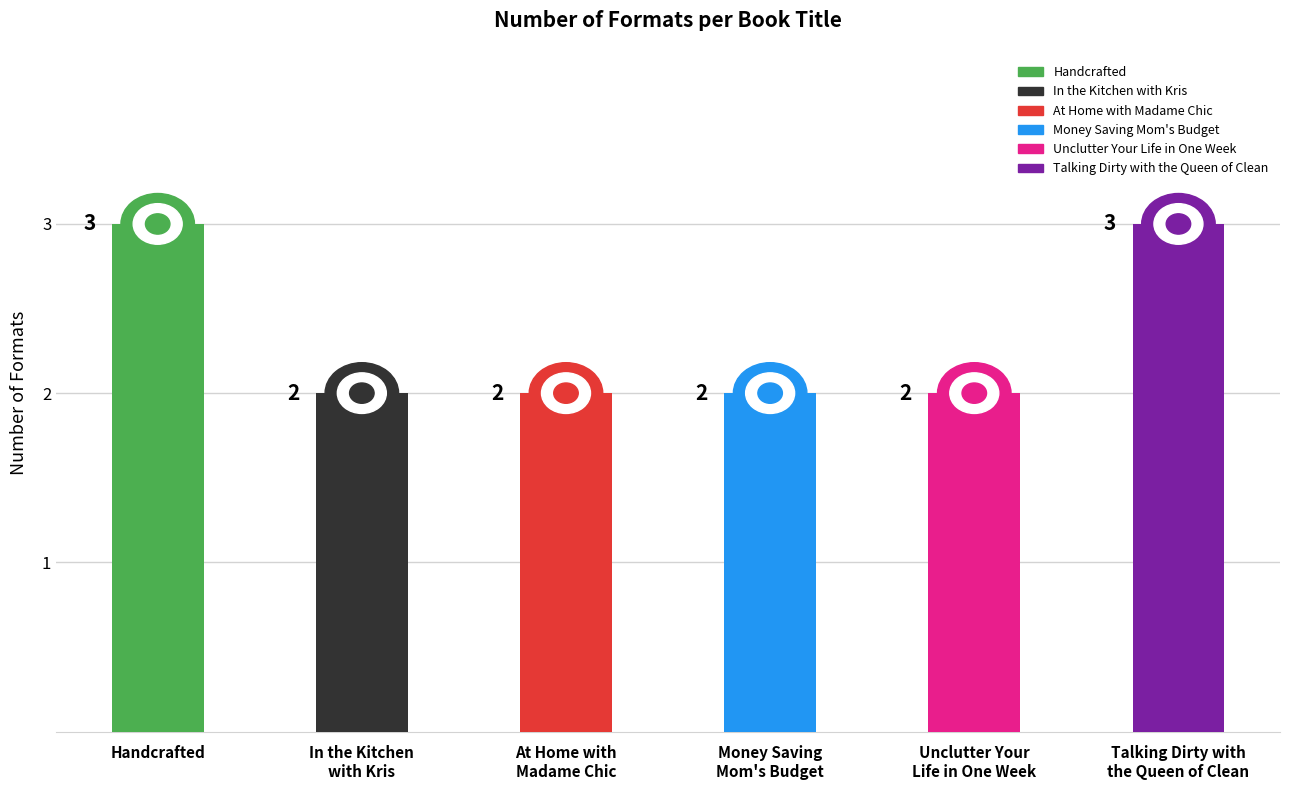

What is the value of the 2nd bar from the left?

2